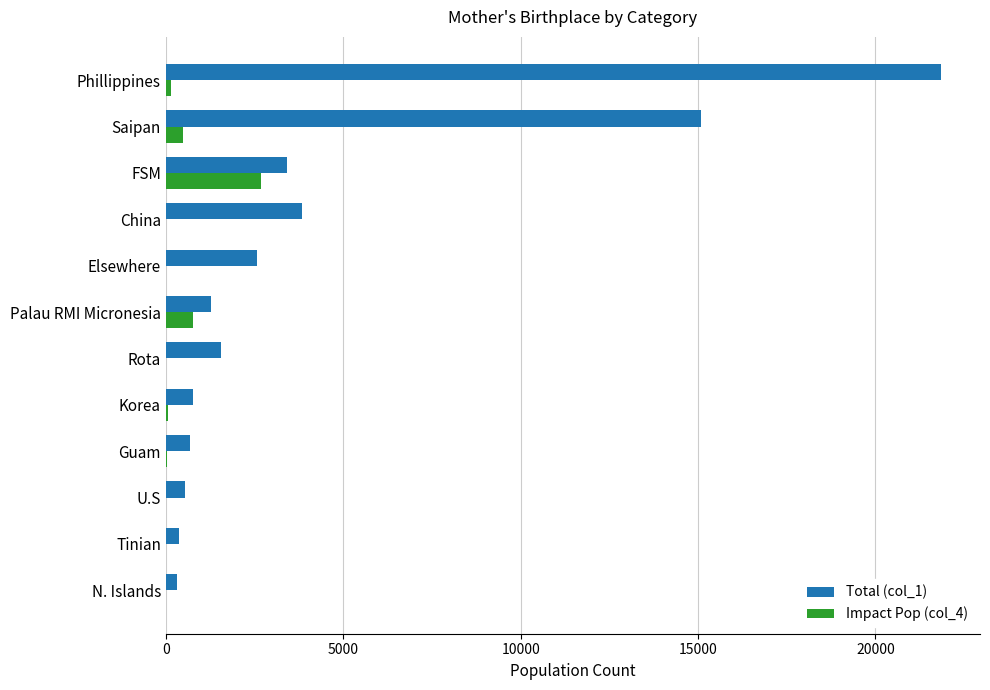

What are all the series names shown in the legend?

Total (col_1), Impact Pop (col_4)